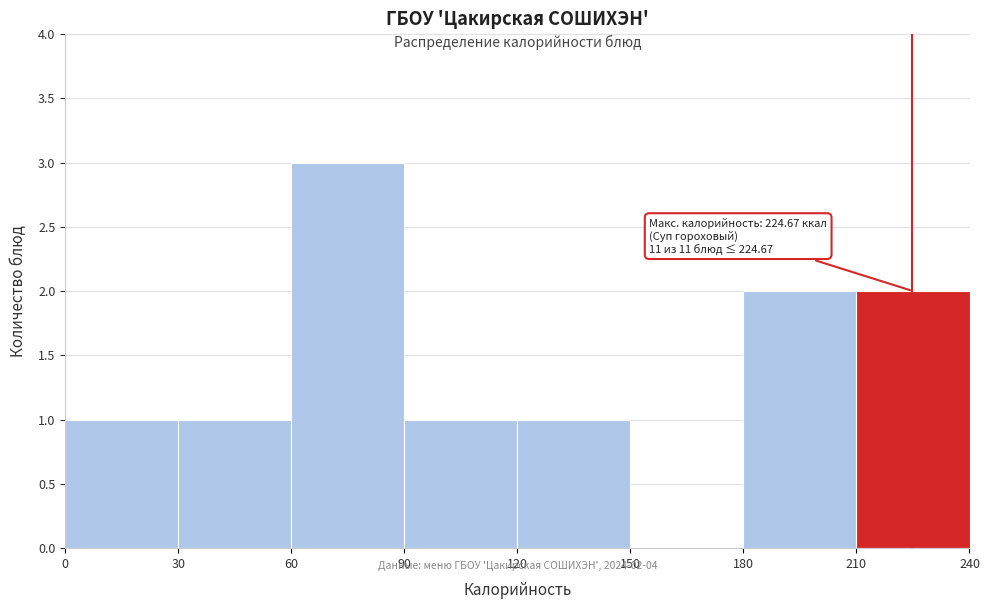

Over which range of the x-axis is the bar tallest?

60 to 90